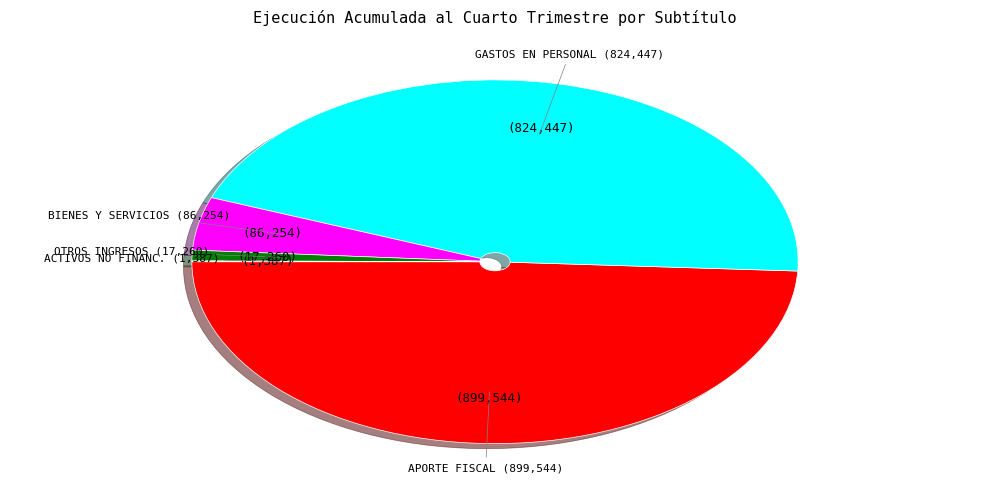

Does any single category account for the majority?

No